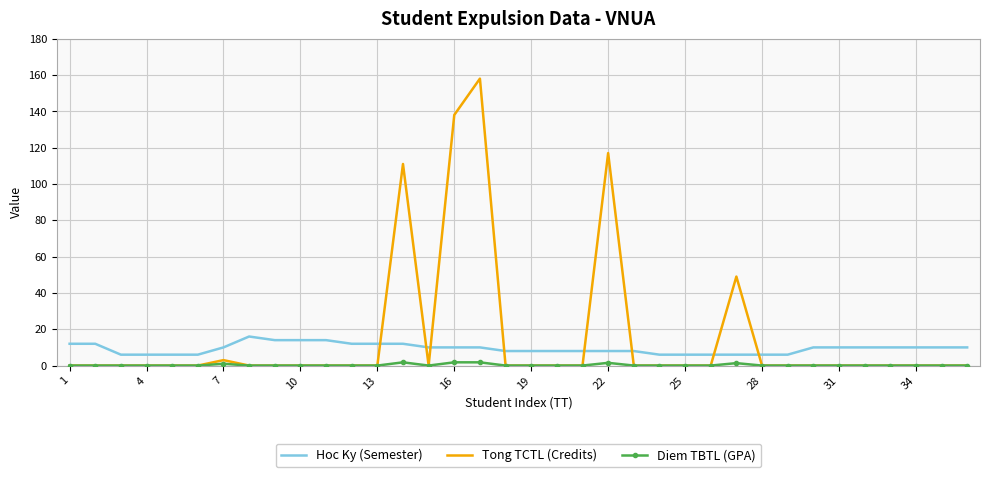

After their last crossing, which series has the higher values: Hoc Ky (Semester) or Tong TCTL (Credits)?

Hoc Ky (Semester)